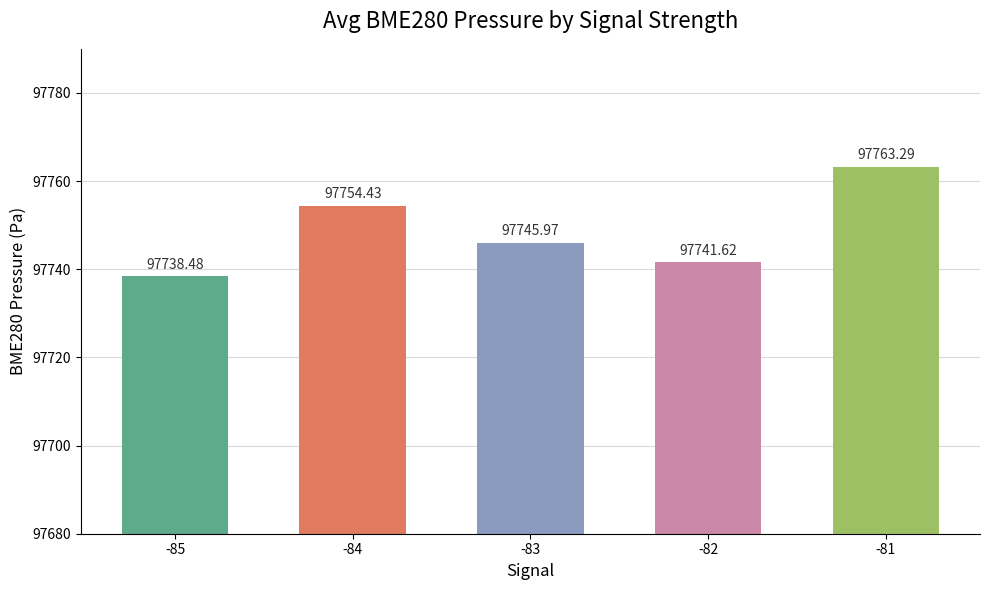

How many series are shown in this chart?

1